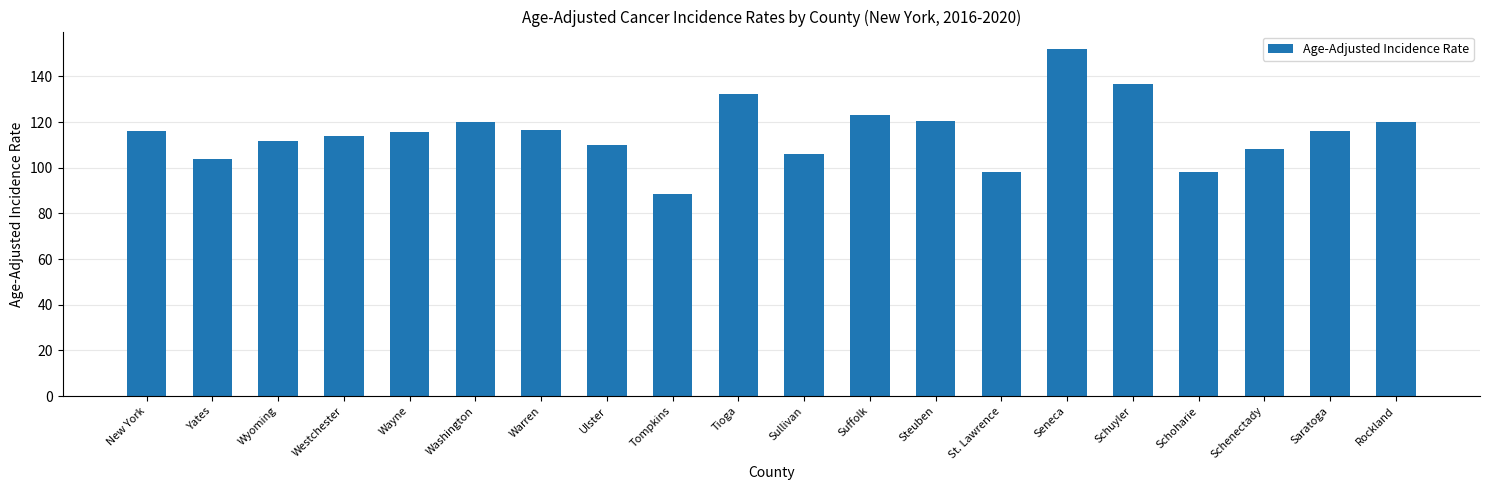

At which category does the chart reach its minimum across all series?

Tompkins